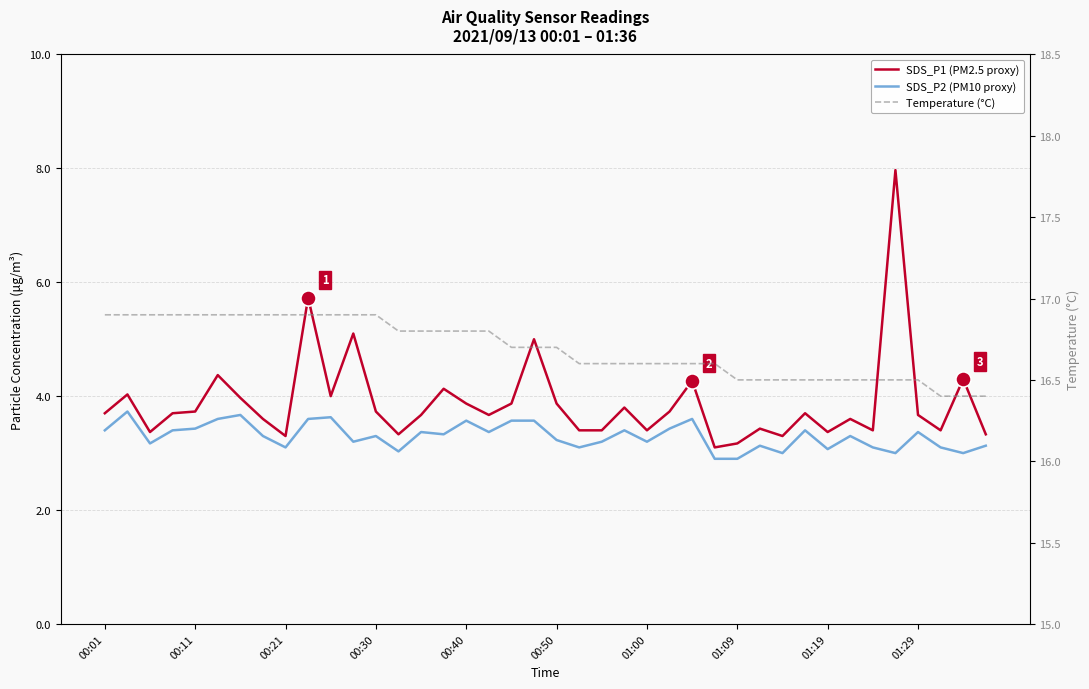

At how many categories does at least one series exceed 4?

40